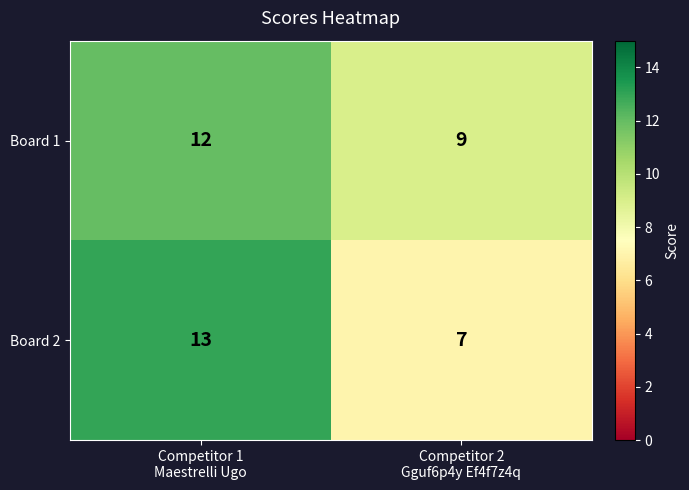

What is the total value across all series at Competitor 2
Gguf6p4y Ef4f7z4q?

16